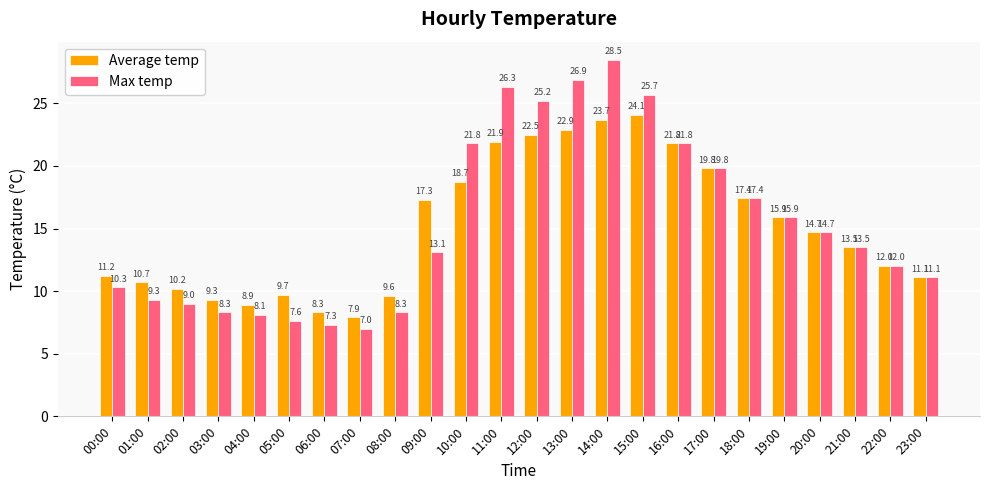

What is the label of the 19th bar from the right?

05:00